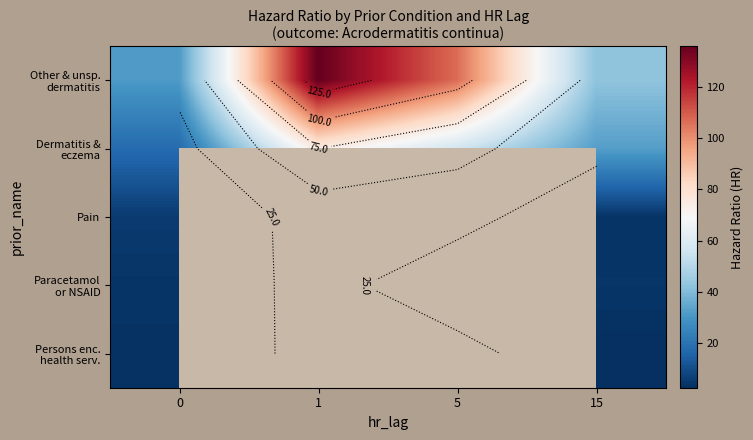

What is the total value across all series at 0?

60.8